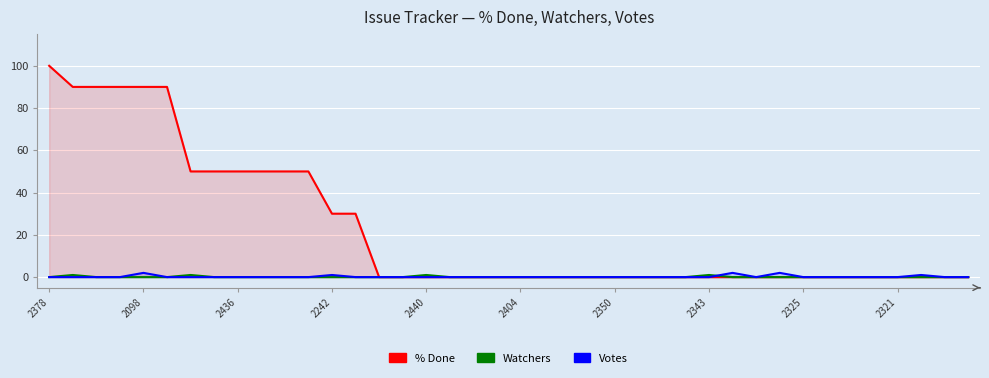

How many lines are shown in the chart?

3